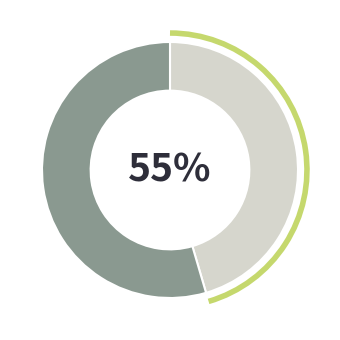

The 广东铧海木制品有限公司 slice represents 45% of the pie. True or false?

True